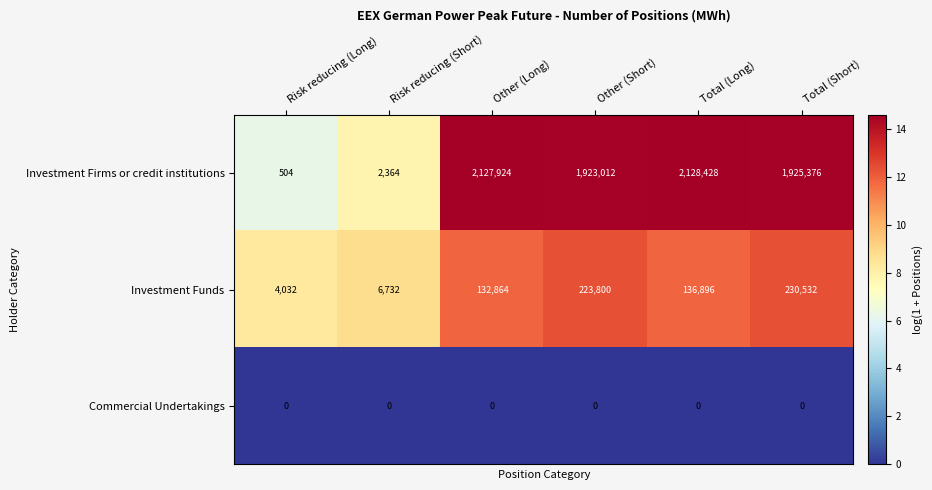

Reading right to left, what are all the values shown in this chart?

Investment Firms or credit institutions: Total (Short)=1925376	Total (Long)=2128428	Other (Short)=1923012	Other (Long)=2127924	Risk reducing (Short)=2364	Risk reducing (Long)=504
Investment Funds: Total (Short)=230532	Total (Long)=136896	Other (Short)=223800	Other (Long)=132864	Risk reducing (Short)=6732	Risk reducing (Long)=4032
Commercial Undertakings: Total (Short)=0	Total (Long)=0	Other (Short)=0	Other (Long)=0	Risk reducing (Short)=0	Risk reducing (Long)=0